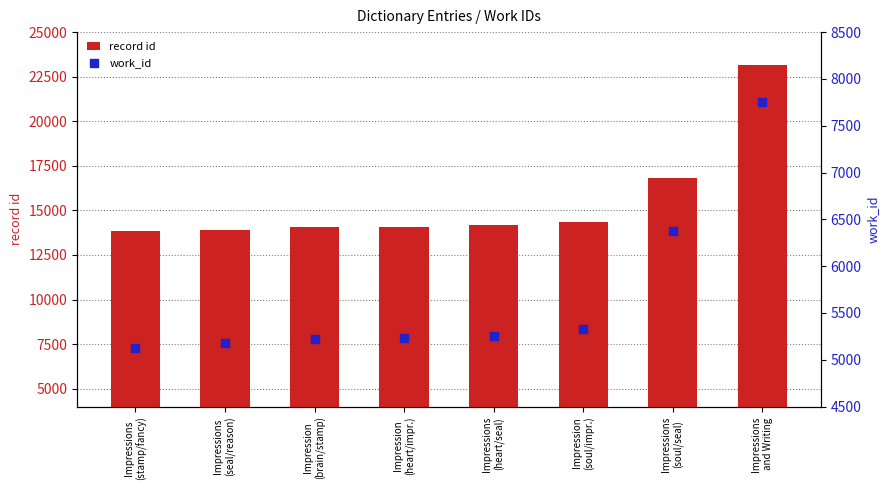

Which series reaches the maximum Y coordinate?

record id